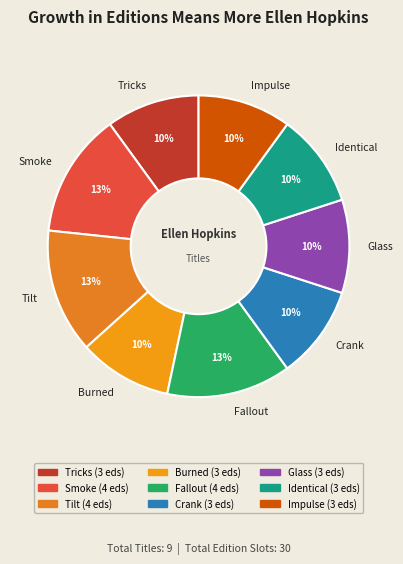

Count the number of slices in the pie.

9